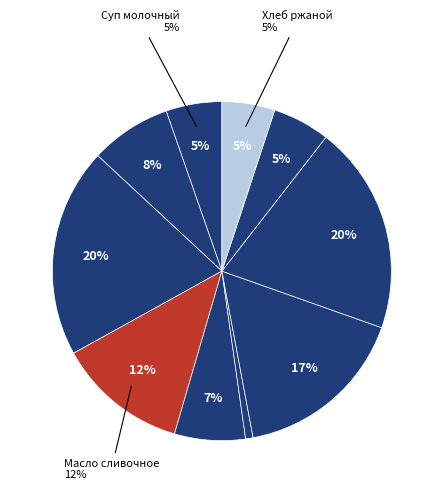

What is the total percentage of Хлеб ржаной and Хлеб пшеничный?

25.0%